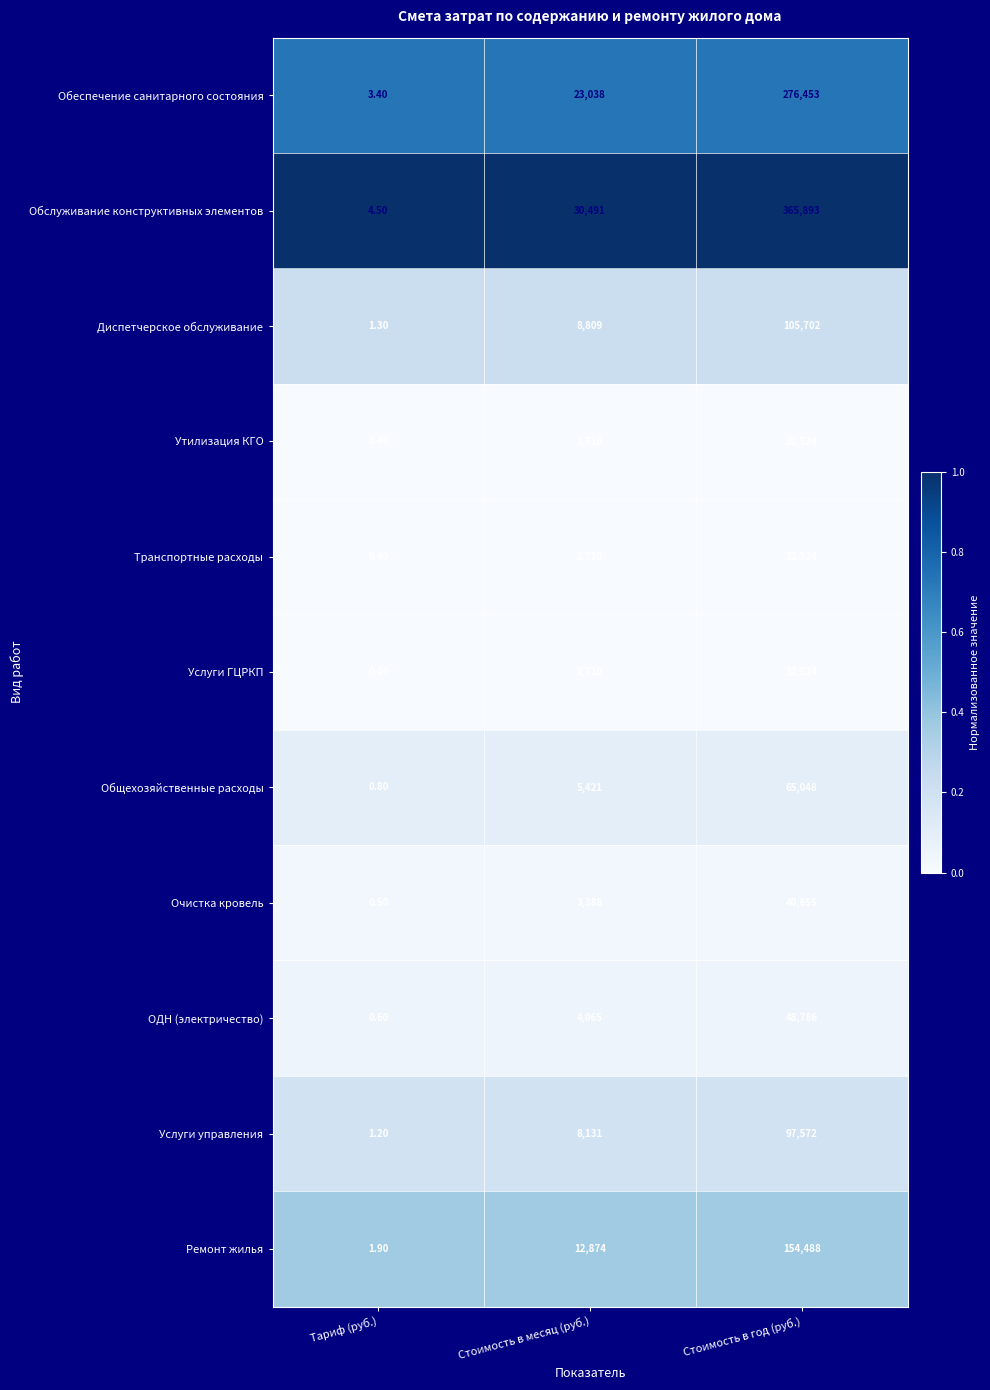

Is the value of Обслуживание конструктивных элементов at Стоимость в год (руб.) greater than the value of Услуги ГЦРКП at Стоимость в год (руб.)?

Yes